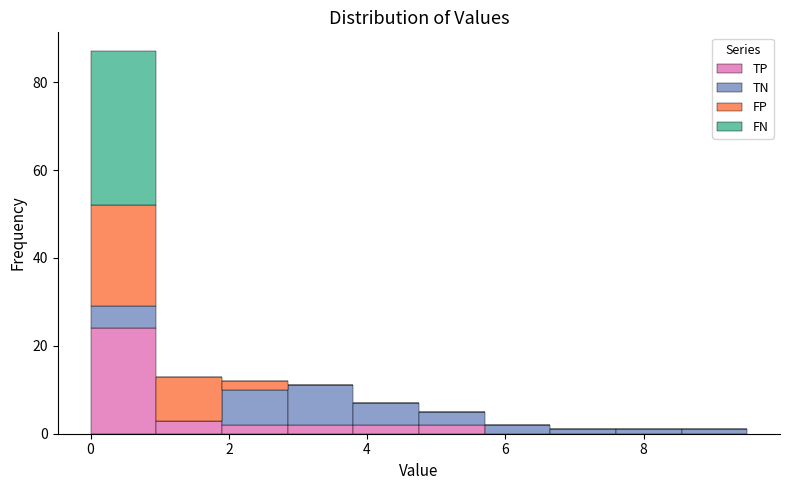

Reading left to right, transcribe this chart: for each stacked bar, give the range it covers on the x-axis and its total height. Neither the bar edges nor the heights are printed on the chart, so give them approximately, as read against the axes.

0.00 to 0.95: 88
0.95 to 1.90: 14
1.90 to 2.85: 12
2.85 to 3.80: 12
3.80 to 4.75: 8
4.75 to 5.70: 6
5.70 to 6.65: 2
6.65 to 7.60: under 2
7.60 to 8.55: under 2
8.55 to 9.50: under 2